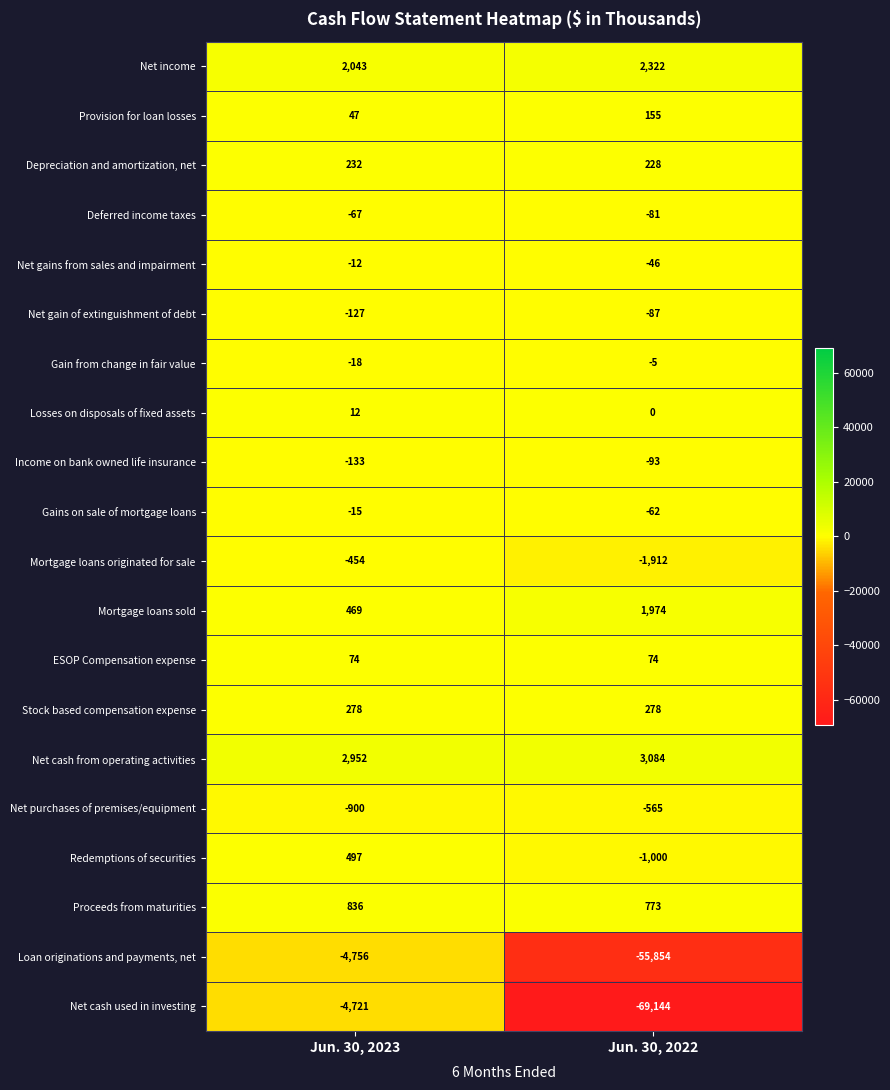

What is the difference between the maximum and minimum values in the Deferred income taxes series?

14